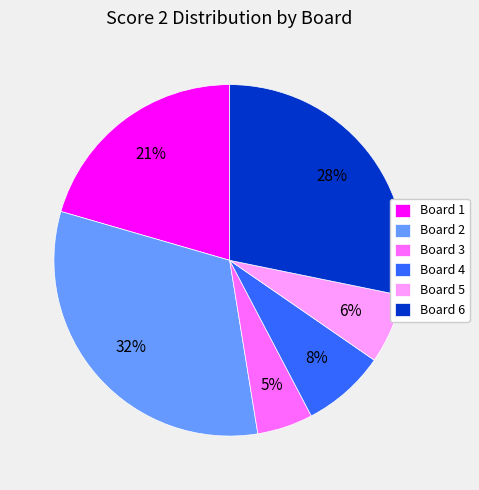

What is the largest slice in the pie chart?

Board 2